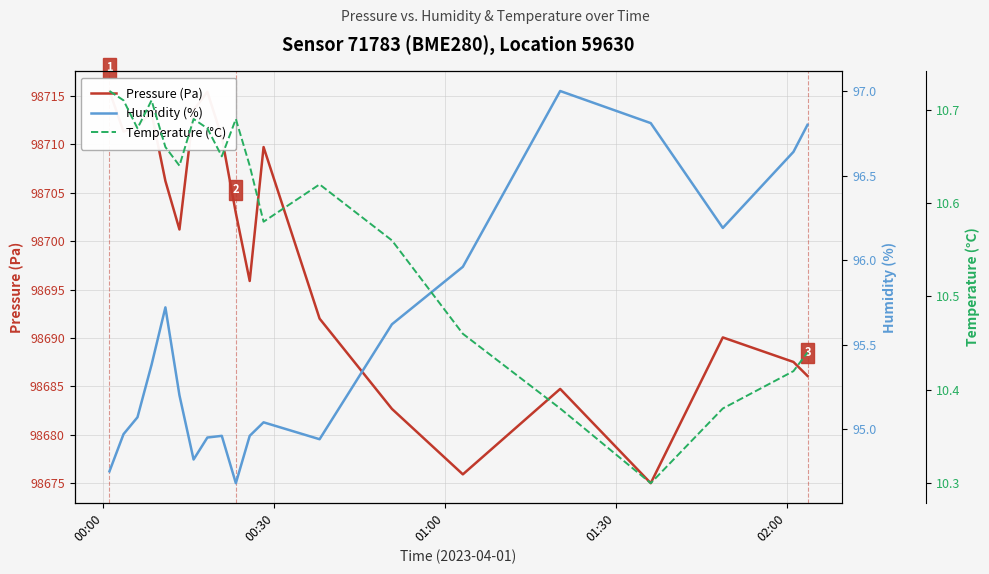

Which series has the largest total across all categories?

Pressure (Pa)